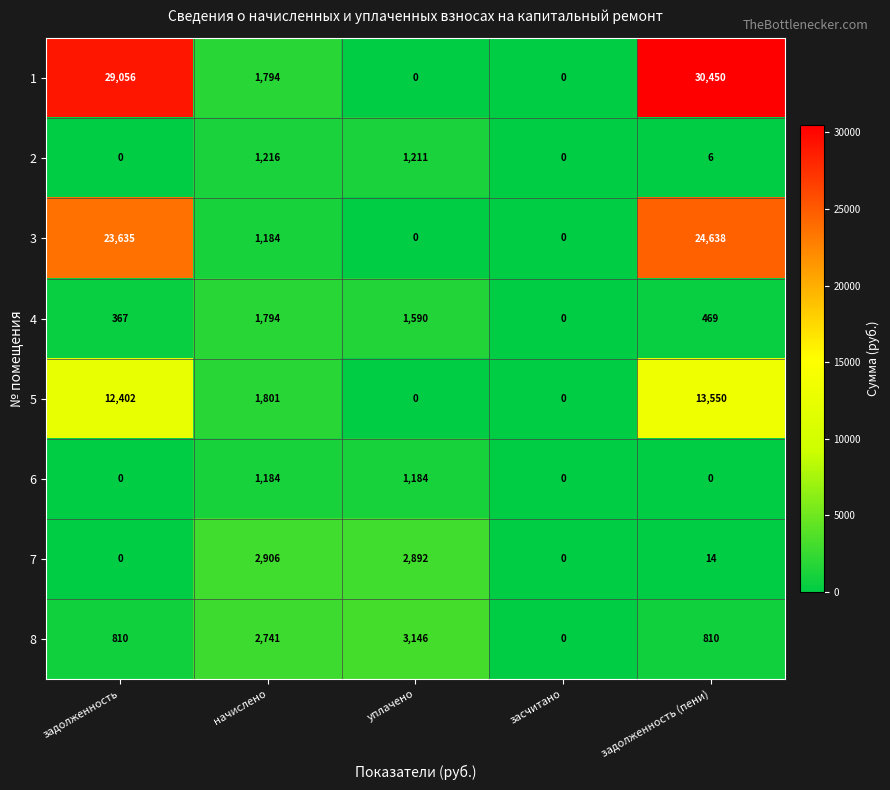

How many data points does each series have?

5